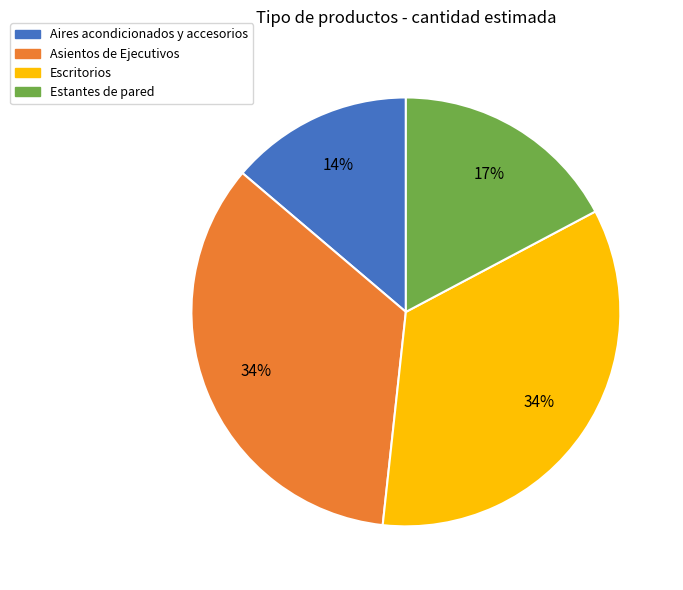

To the nearest percent, what is the difference between the Estantes de pared and Escritorios slice percentages?

17%